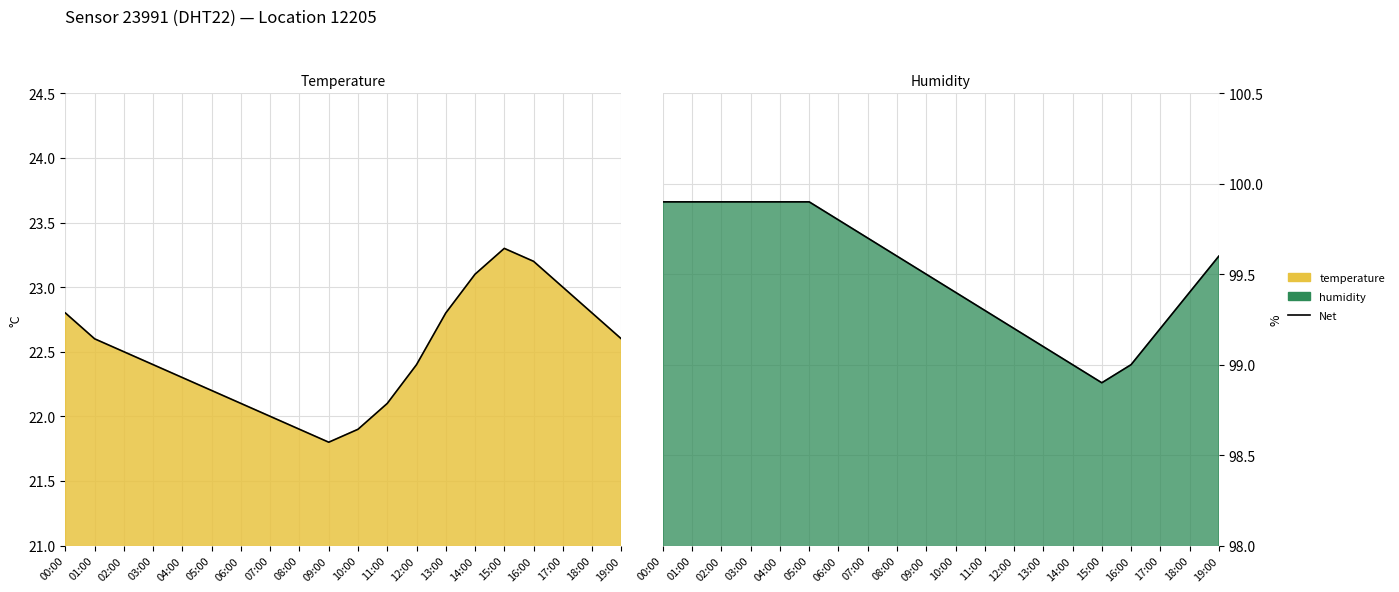

True or false: the data shows 99.0 at 14:00.

True